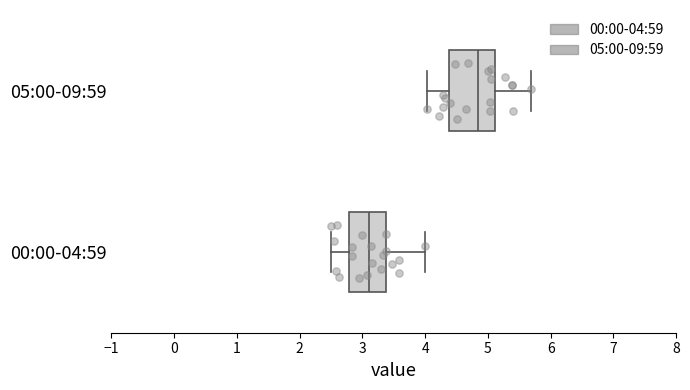

Which box has the furthest to the left median line?

00:00-04:59